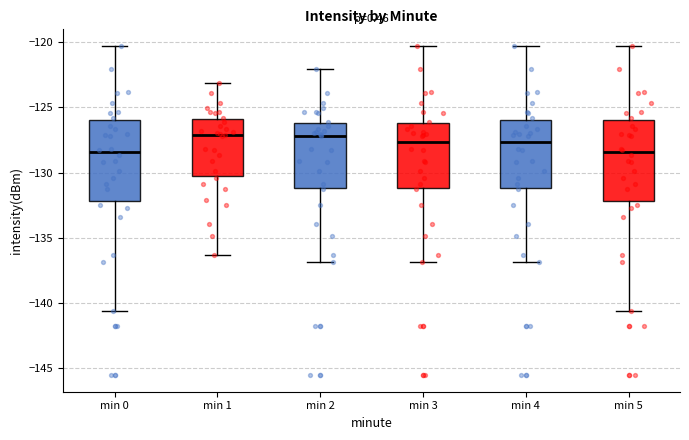

Where does the upper whisker of the box for min 3 end on the y-axis? The values are not printed on the chart, so give them approximately, as read against the axis.

-120.5